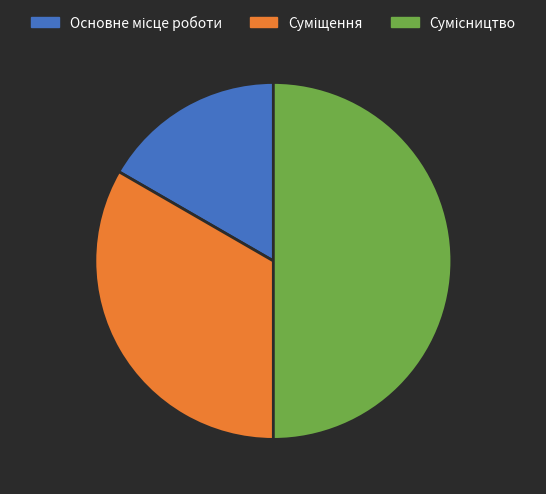

Does Сумісництво represent more than half of the total?

No